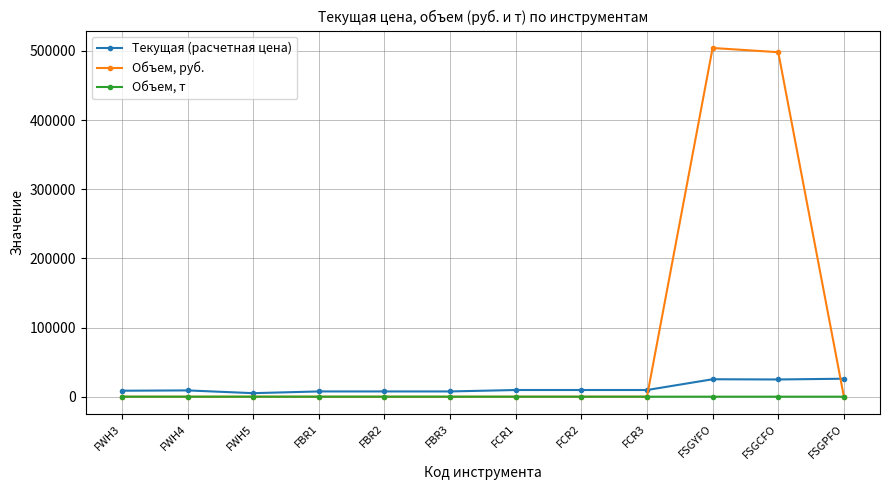

What is the difference between the second highest and second lowest values in the Объем, т series?

20.0